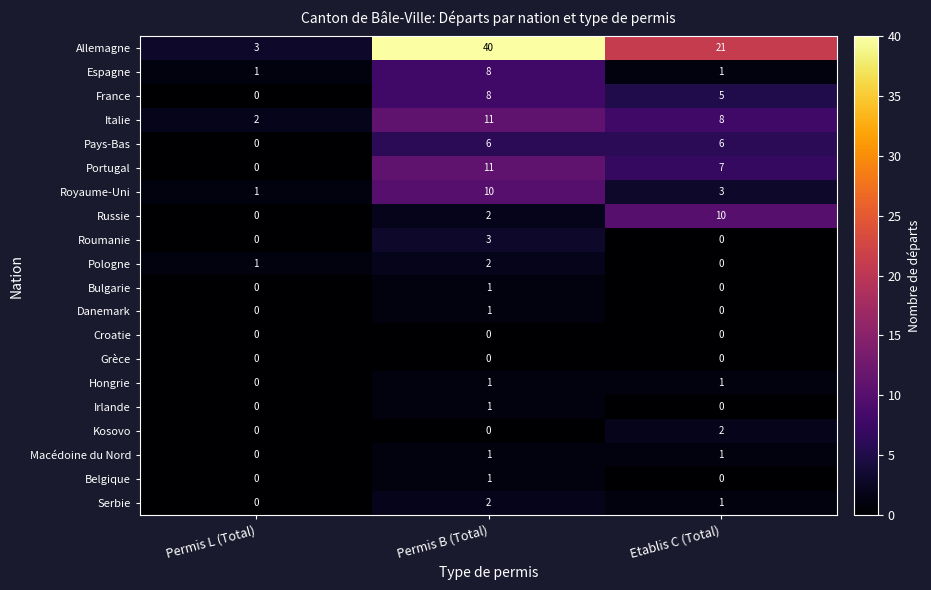

How many data points does each series have?

3